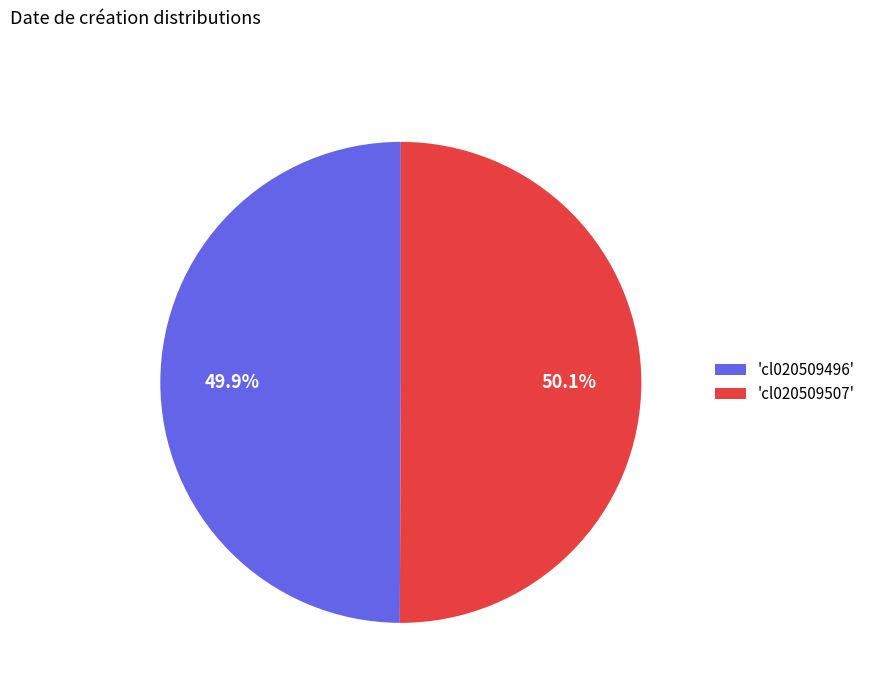

What is the ratio of the value at 'cl020509496' to the value at 'cl020509507'?

1.0